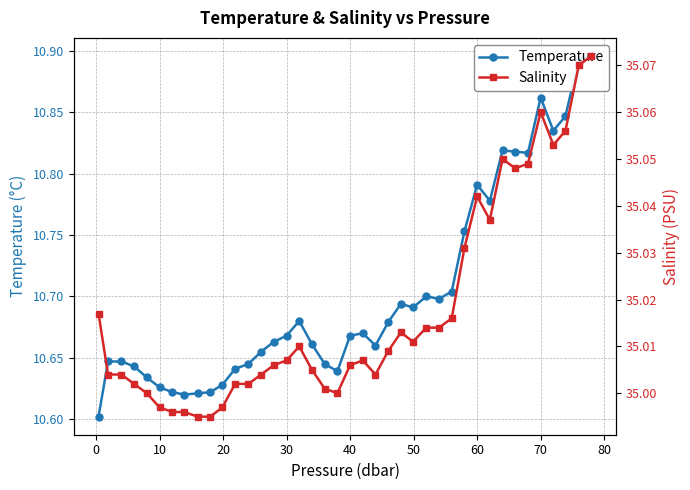

What is the value of the Temperature point at the 7th from the left?

10.6